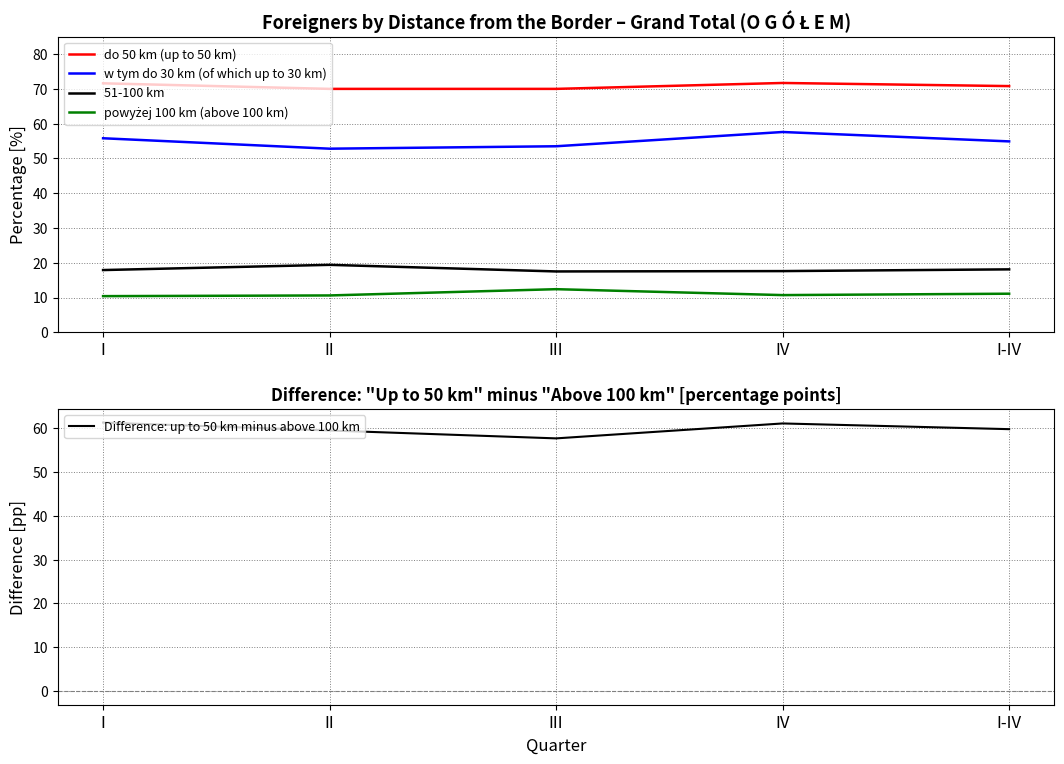

Count the number of data series in this chart.

5